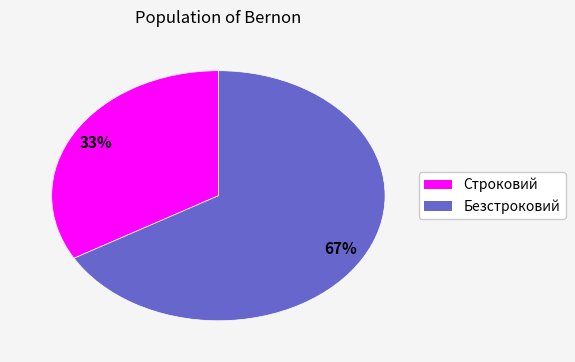

Which slice is the smallest?

Строковий